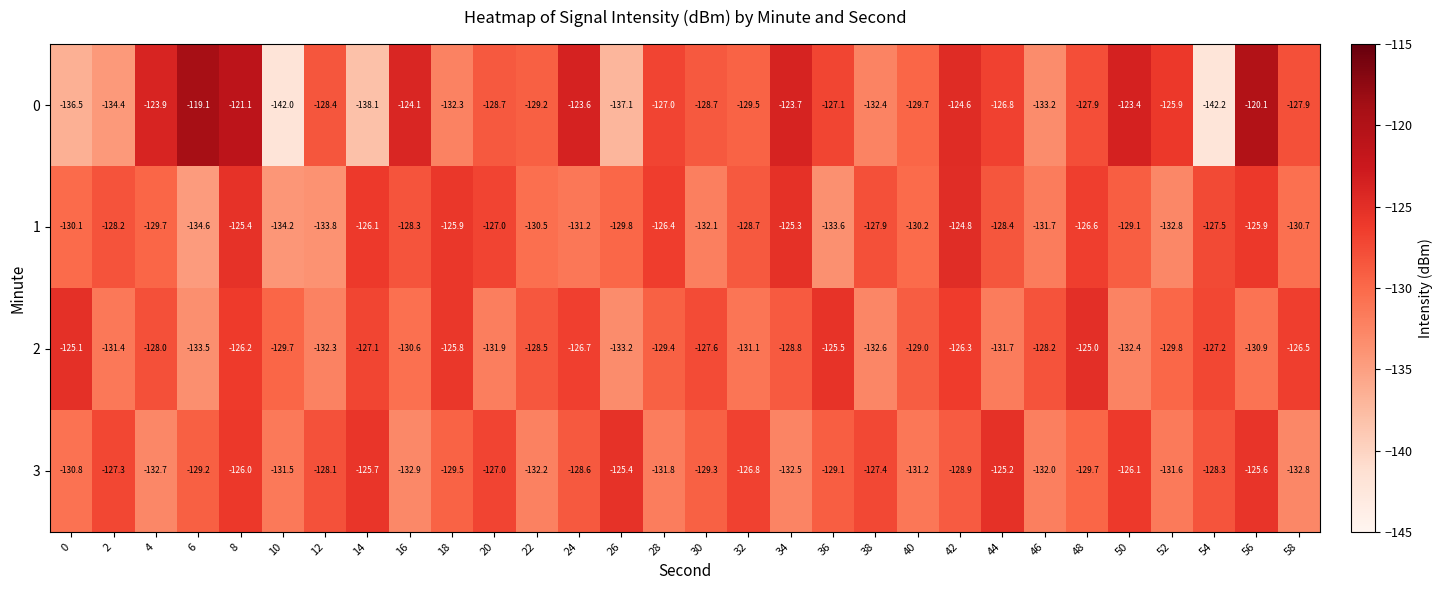

Is the value of 0 at 56 greater than the value of 2 at 40?

Yes